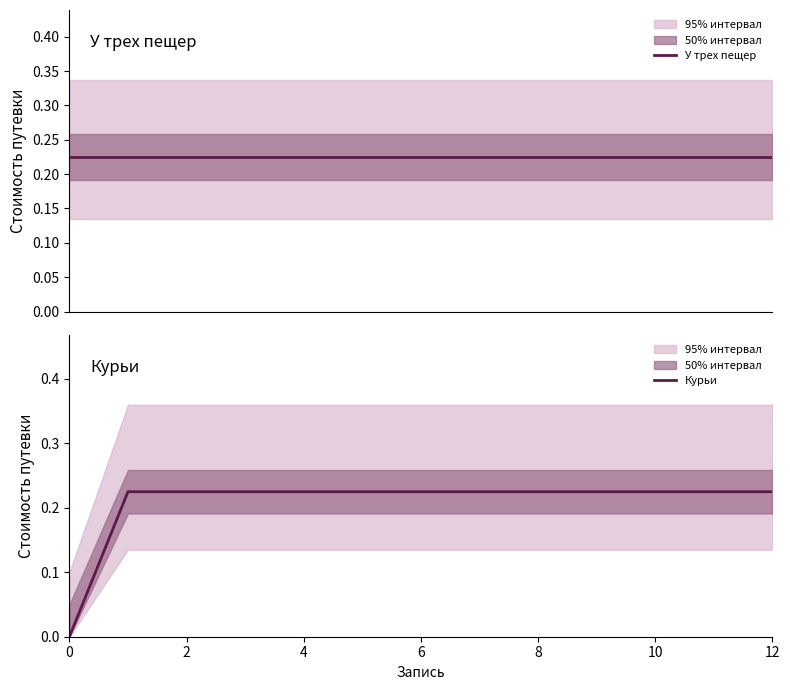

What is the difference between the second highest and minimum values?

0.2